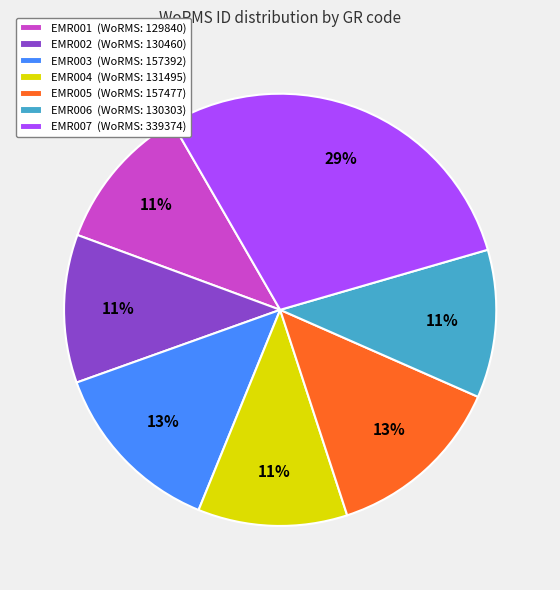

The EMR003 slice represents 1% of the pie. True or false?

False